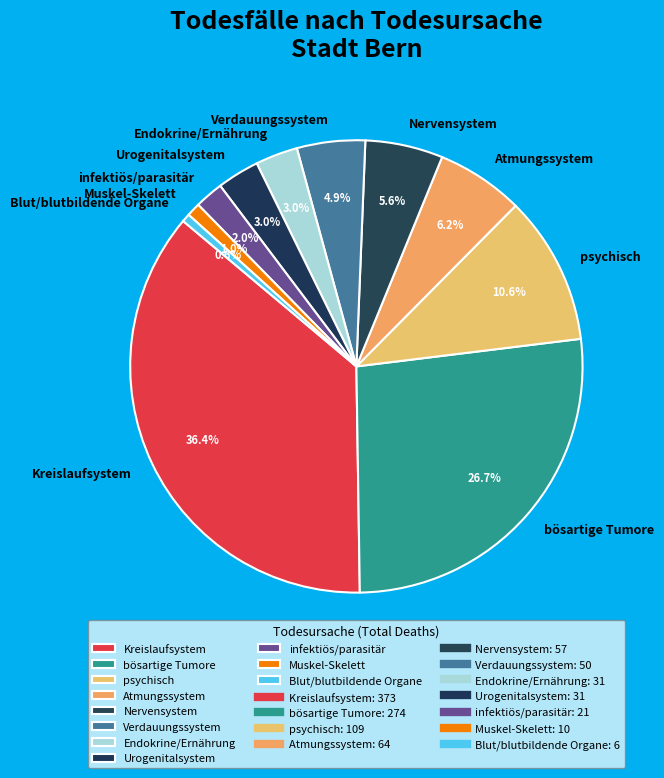

Which category has the biggest portion of the pie?

Kreislaufsystem